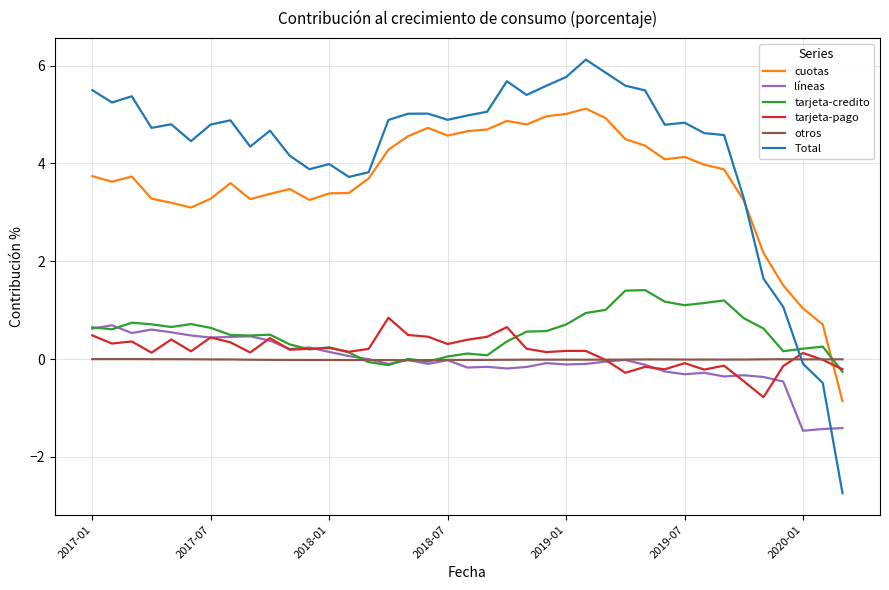

How many times do tarjeta-pago and Total cross each other?

1